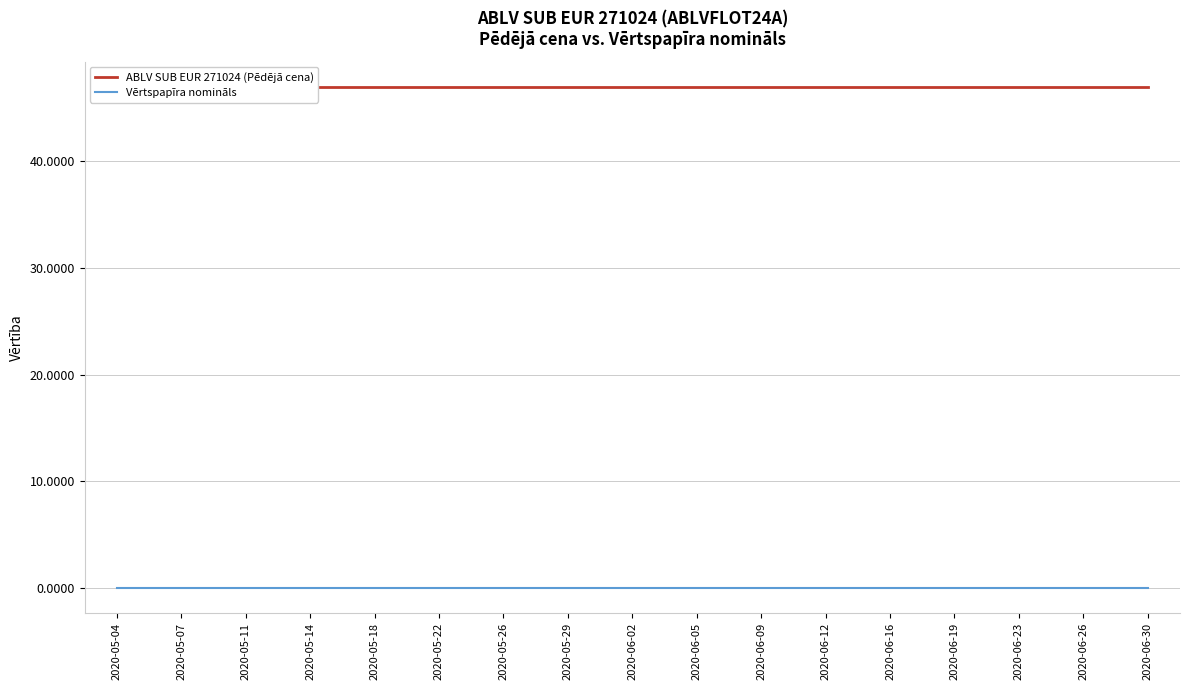

Which category has the highest value across all series?

2020-05-04